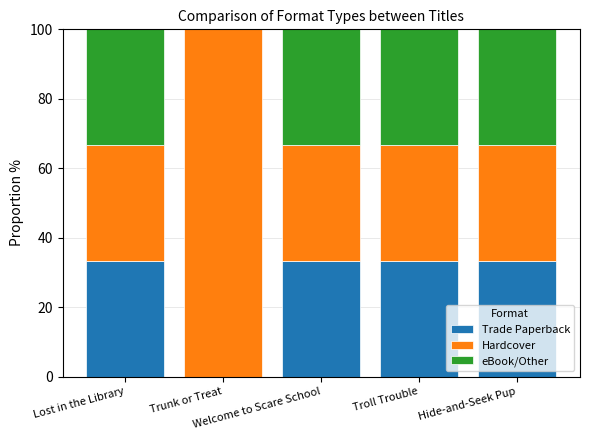

What is the sum of all Trade Paperback values?

133.3